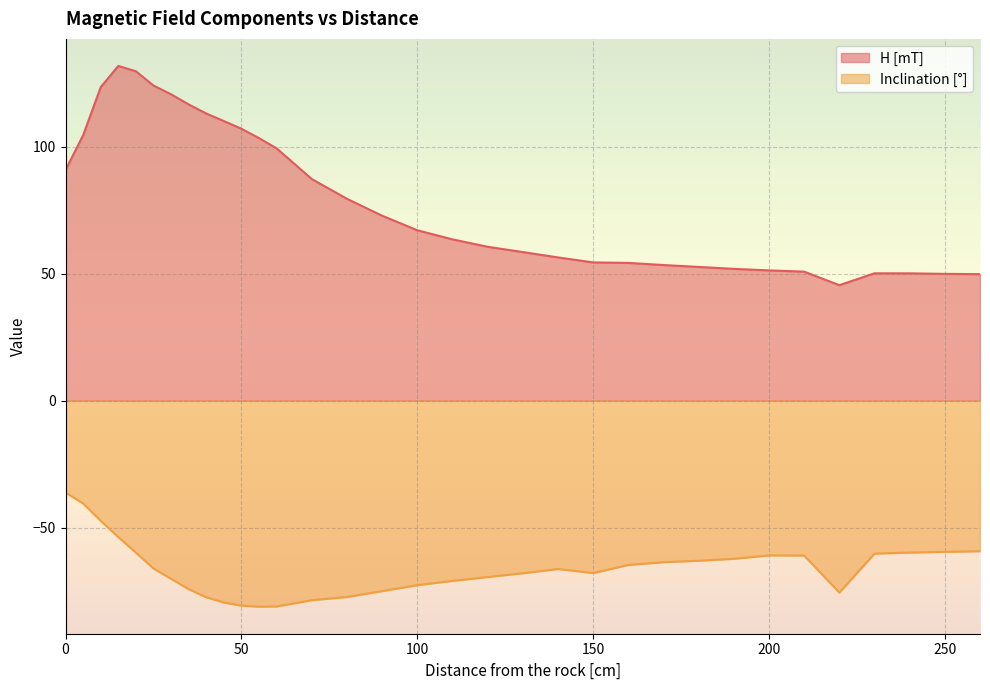

Rank the series at 40 from highest to lowest value.

H [mT], Inclination [°]